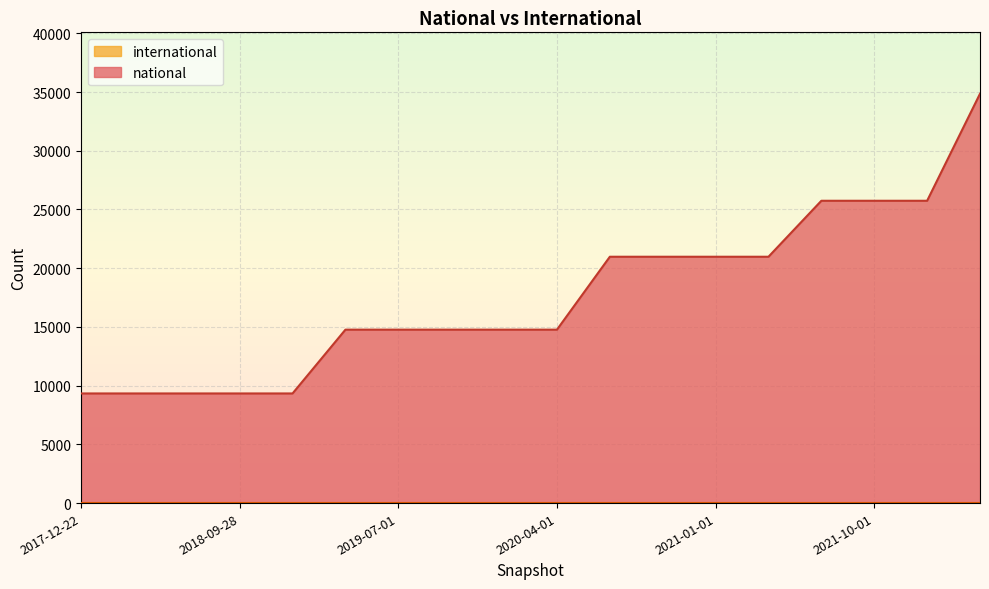

How many data points are less than 14767?

5